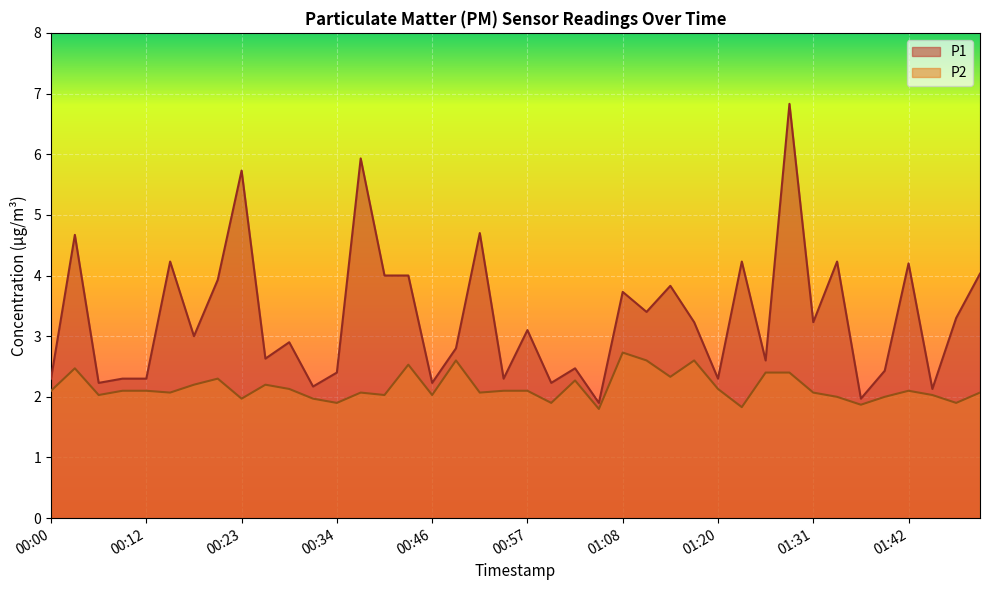

What is the label of the 13th point from the right?

01:17